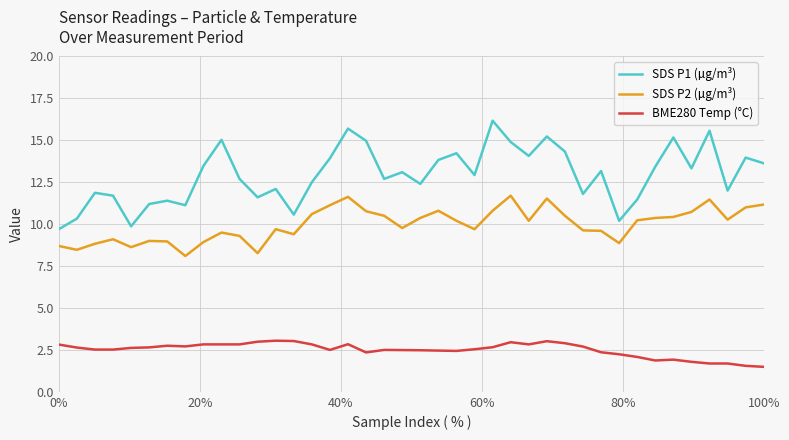

Which series has the largest range (max minus min)?

SDS P1 (µg/m³)